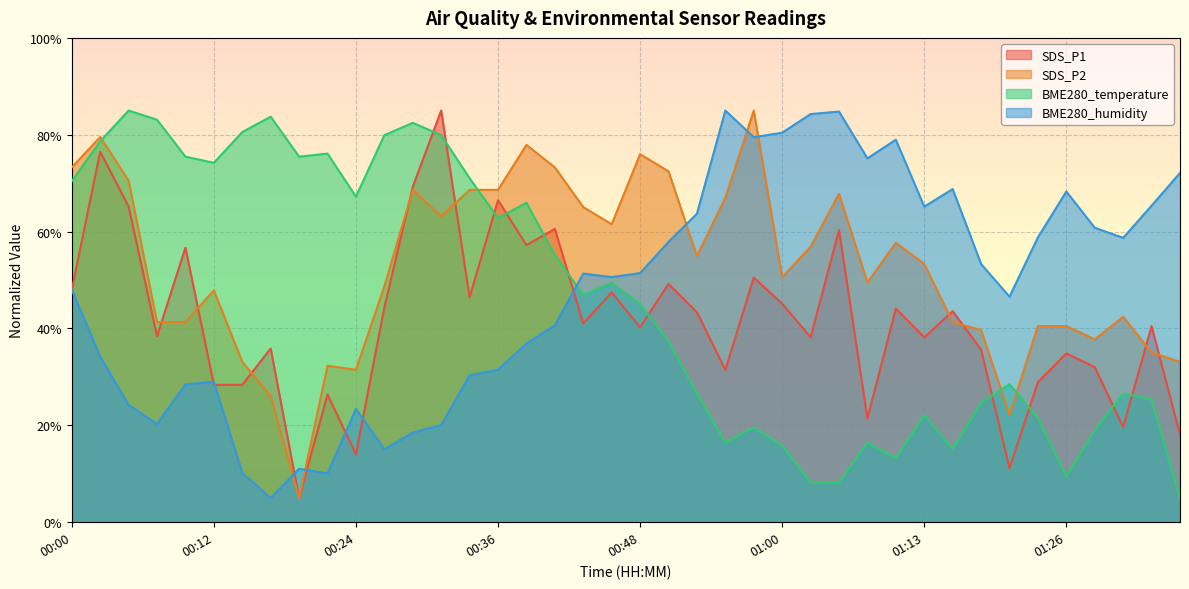

List the labels in order of SDS_P1 value, smallest first.

00:19, 01:21, 00:24, 01:36, 01:31, 01:08, 00:21, 00:12, 00:14, 01:23, 00:55, 01:28, 01:26, 01:18, 00:17, 01:03, 01:13, 00:07, 00:48, 01:33, 00:43, 00:53, 01:15, 01:10, 00:26, 01:00, 00:34, 00:46, 00:00, 00:50, 00:58, 00:09, 00:38, 01:05, 00:41, 00:04, 00:36, 00:29, 00:02, 00:31